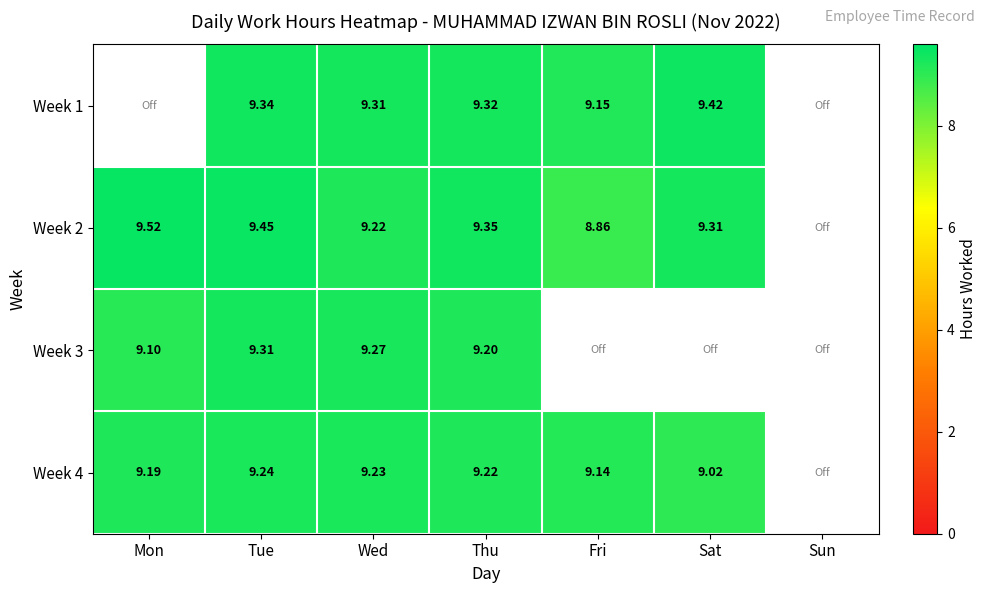

At which label is Week 4 closest to 9?

Sat